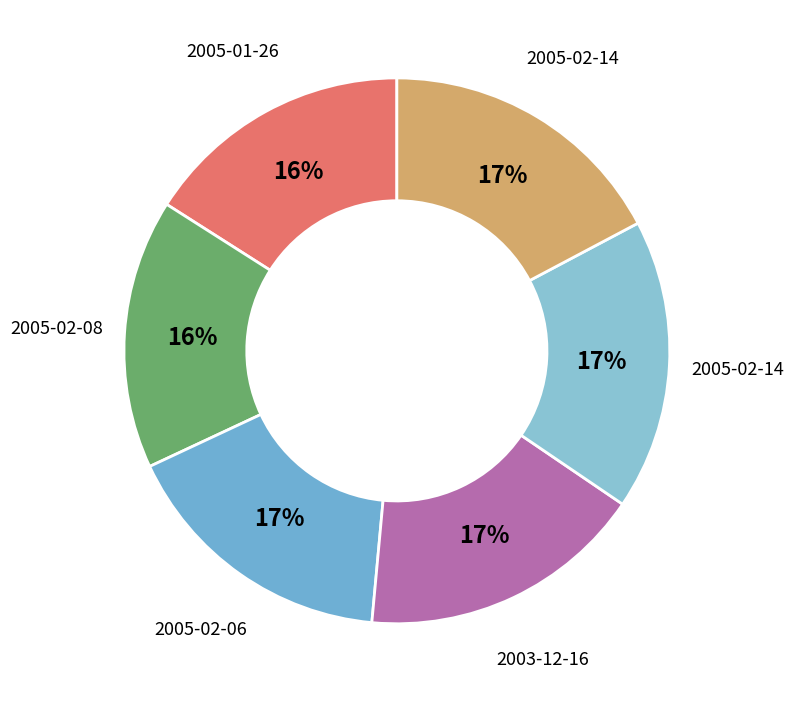

How many segments does this pie chart have?

6